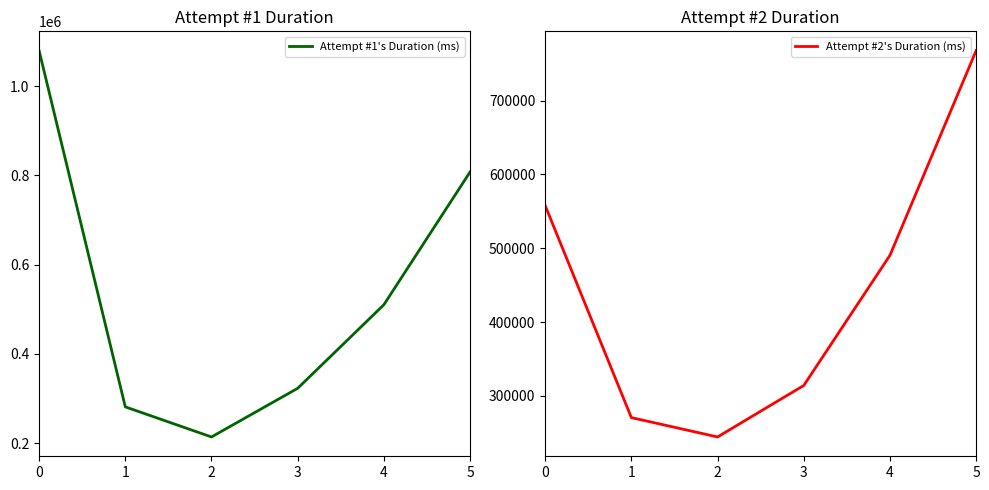

List the series in order of their peak value, lowest first.

Attempt #2's Duration (ms), Attempt #1's Duration (ms)